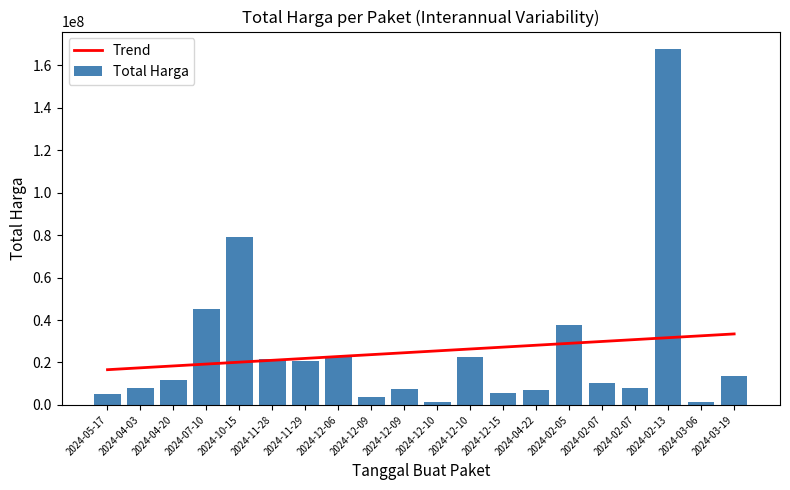

Between 2024-11-29 and 2024-12-09, which series saw the biggest shift?

Total Harga